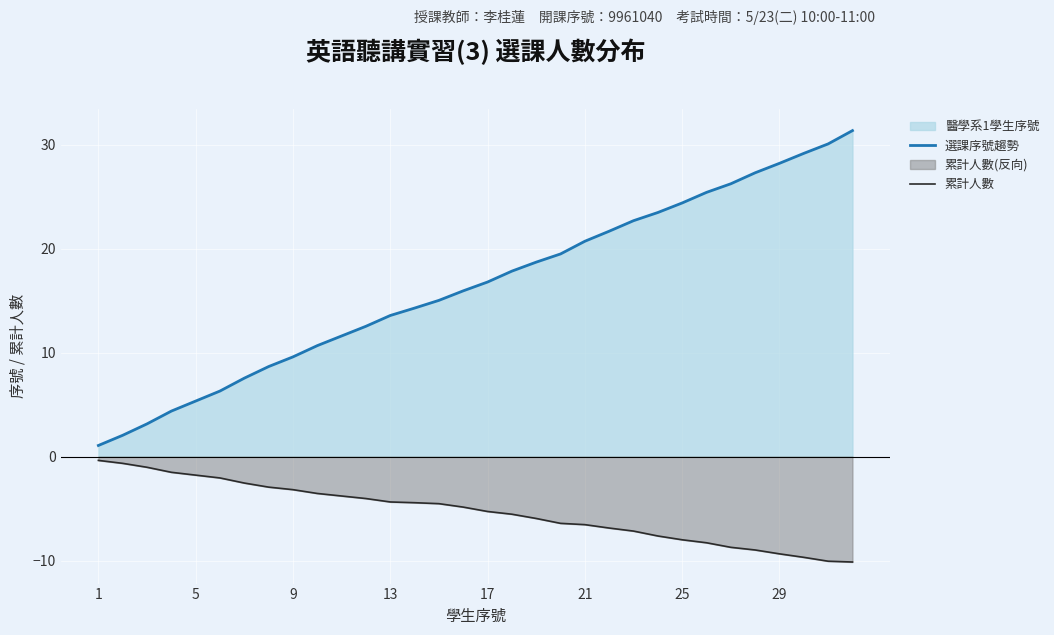

True or false: 選課序號趨勢 has more than 0 points higher than both neighbors.

False